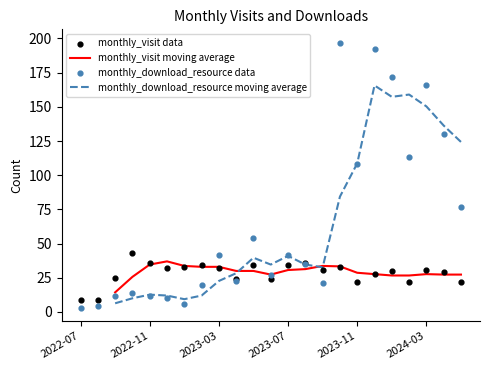

Which series reaches the maximum Y coordinate?

monthly_download_resource data